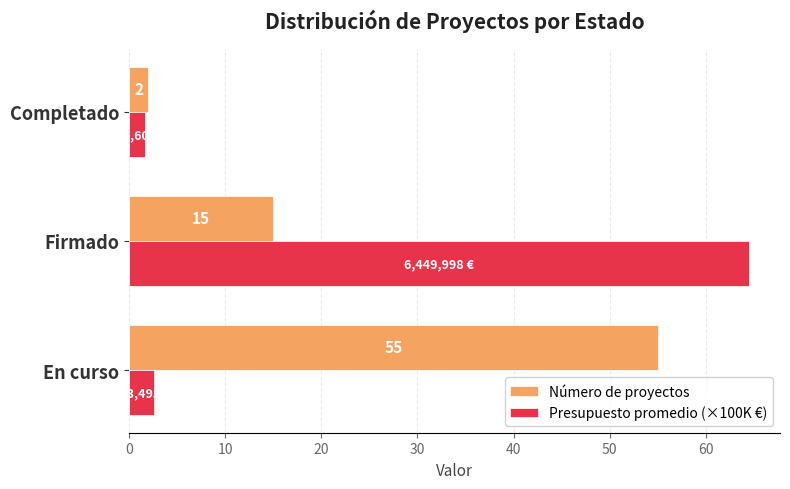

Which series has the largest total across all categories?

Número de proyectos